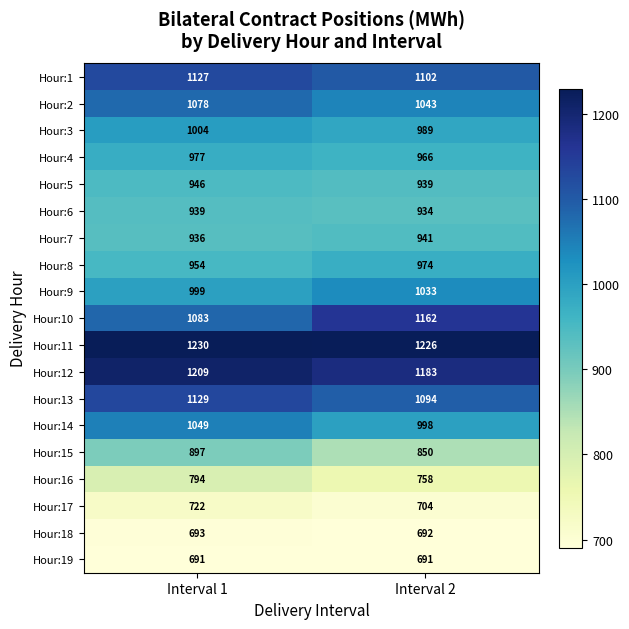

At which category is the sum across all series the highest?

Interval 1